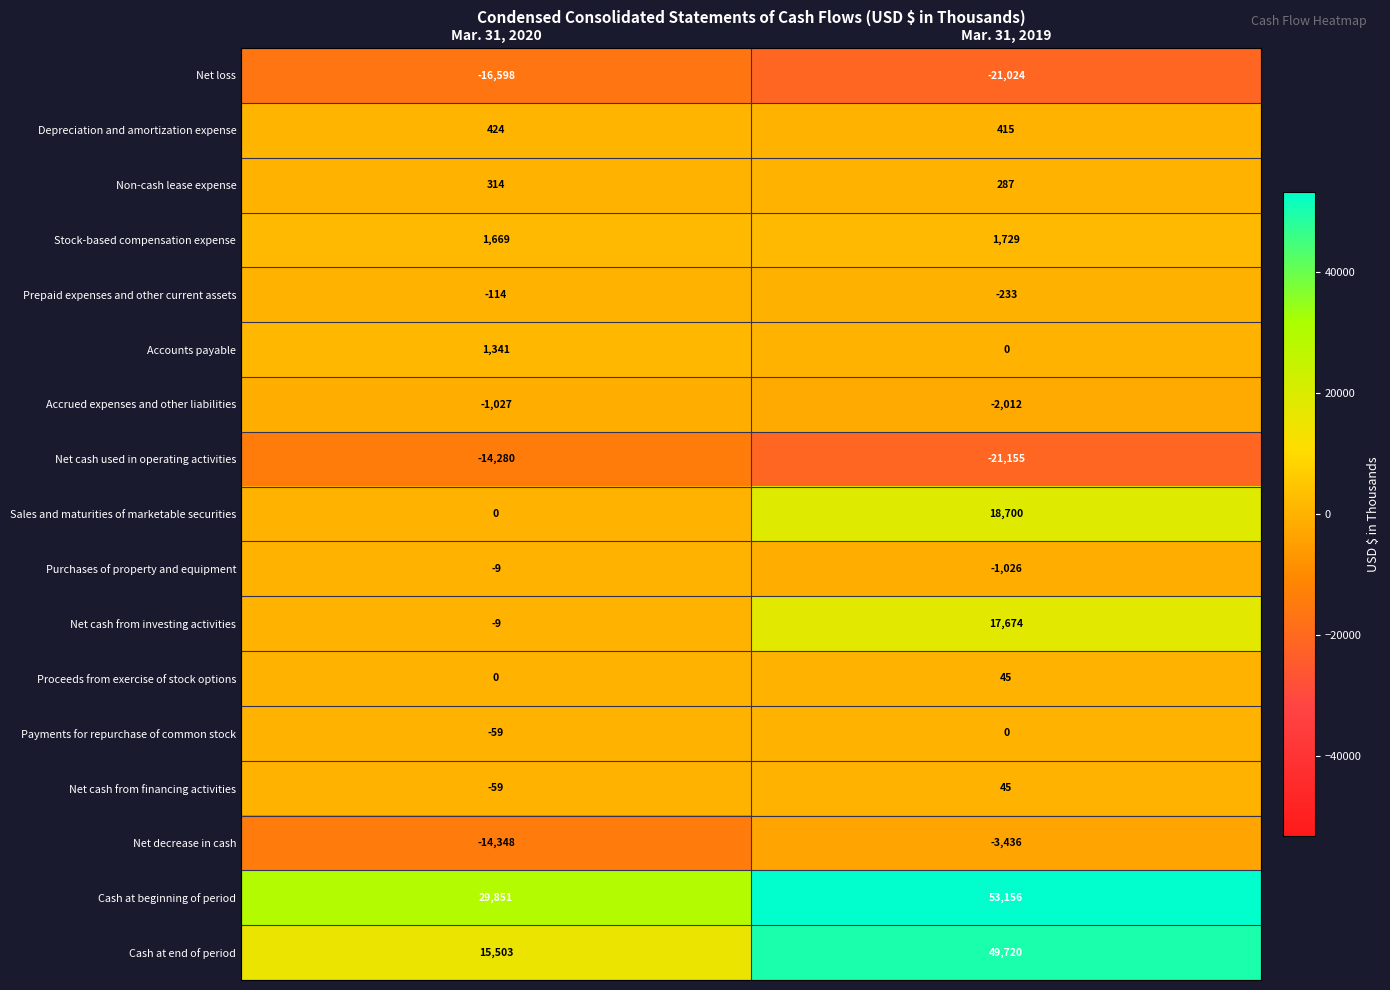

Rank the categories by Purchases of property and equipment value from highest to lowest.

Mar. 31, 2020, Mar. 31, 2019